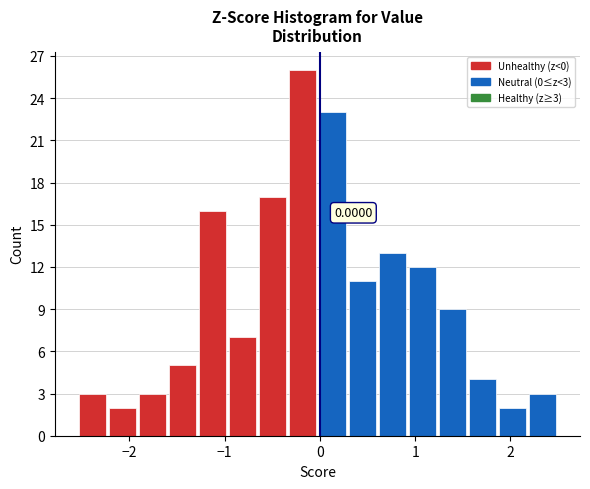

Around what value on the x-axis is the tallest bar? Give the approximate position of its centre, as read against the axis.

-0.2